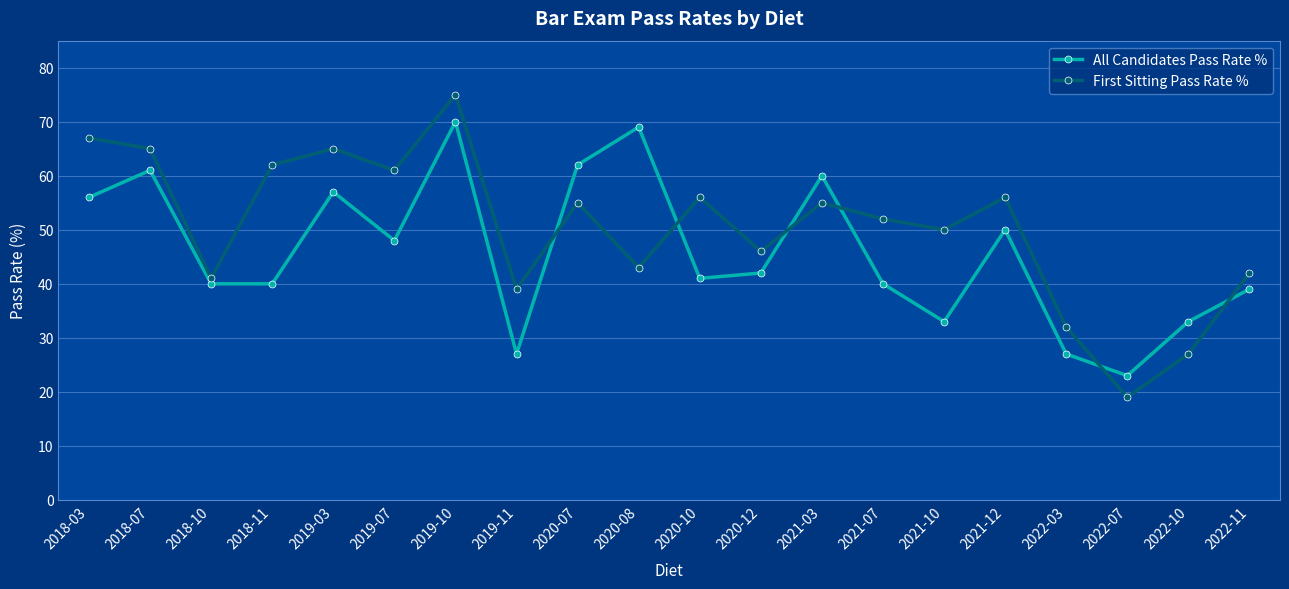

Where does the All Candidates Pass Rate % series first go above 42?

2018-03